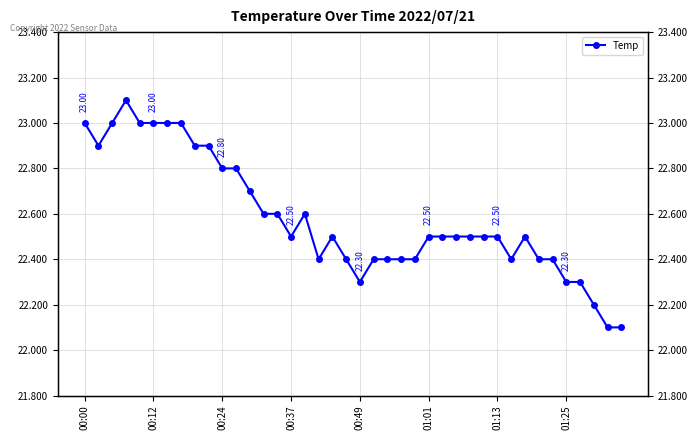

What is the value of the 38th point from the left?

22.2